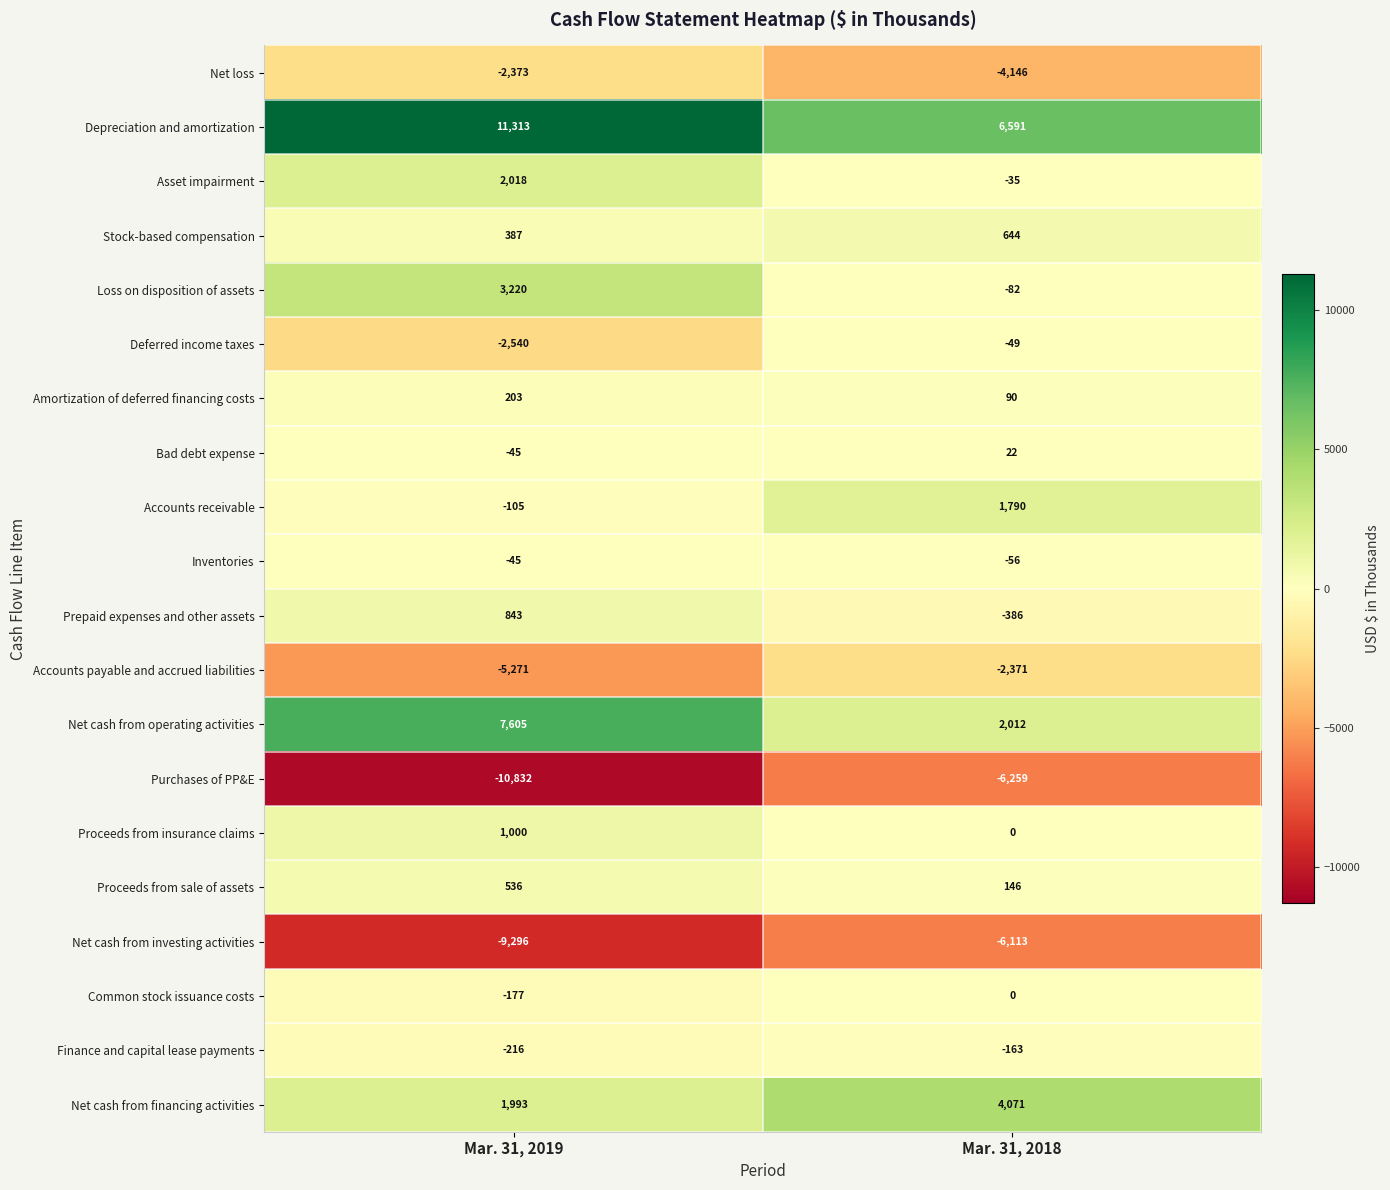

Which series has the largest total across all categories?

Depreciation and amortization